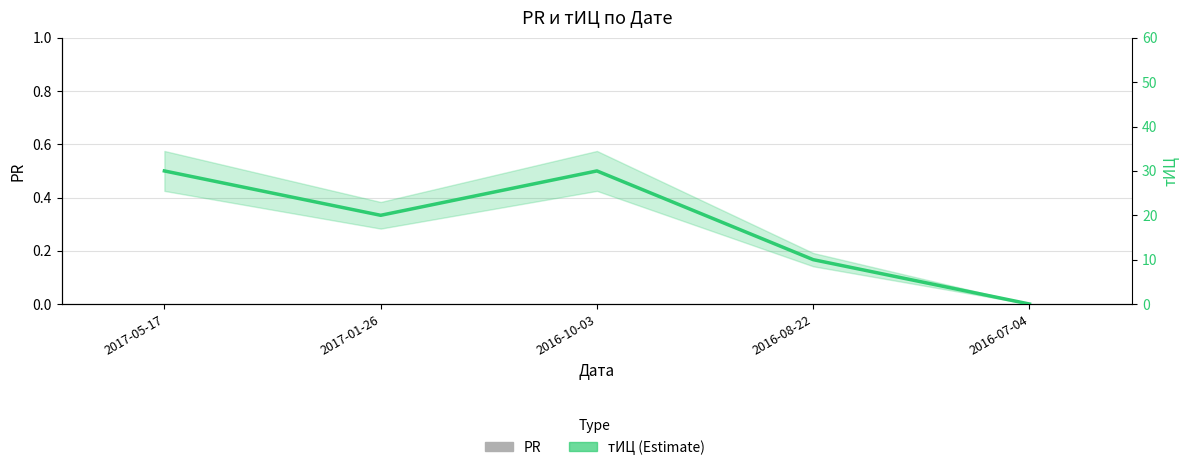

Rank the categories by PR value from highest to lowest.

2017-05-17, 2017-01-26, 2016-10-03, 2016-08-22, 2016-07-04